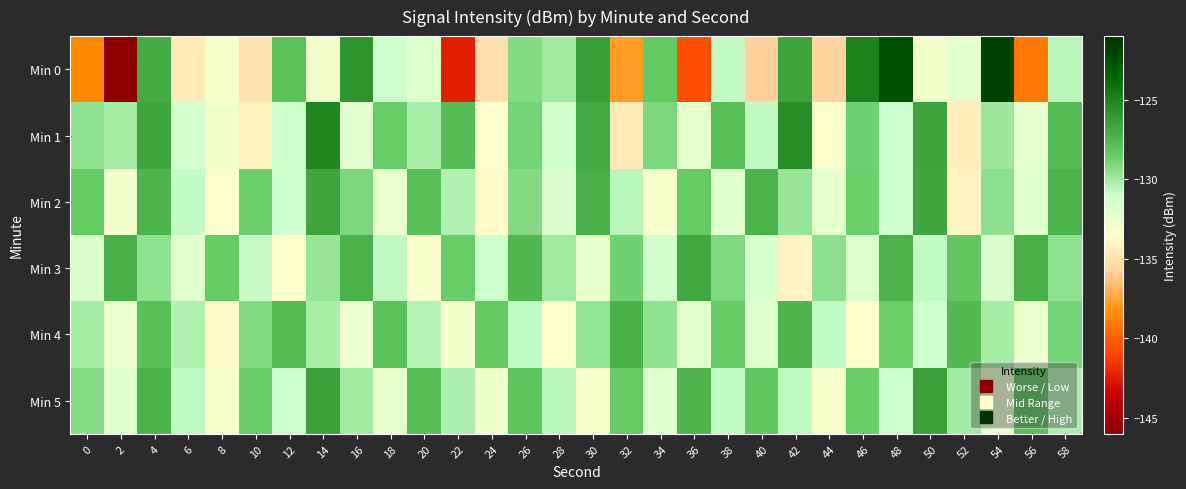

At 18, list the series in order from largest to smallest.

Min 4, Min 1, Min 3, Min 0, Min 5, Min 2